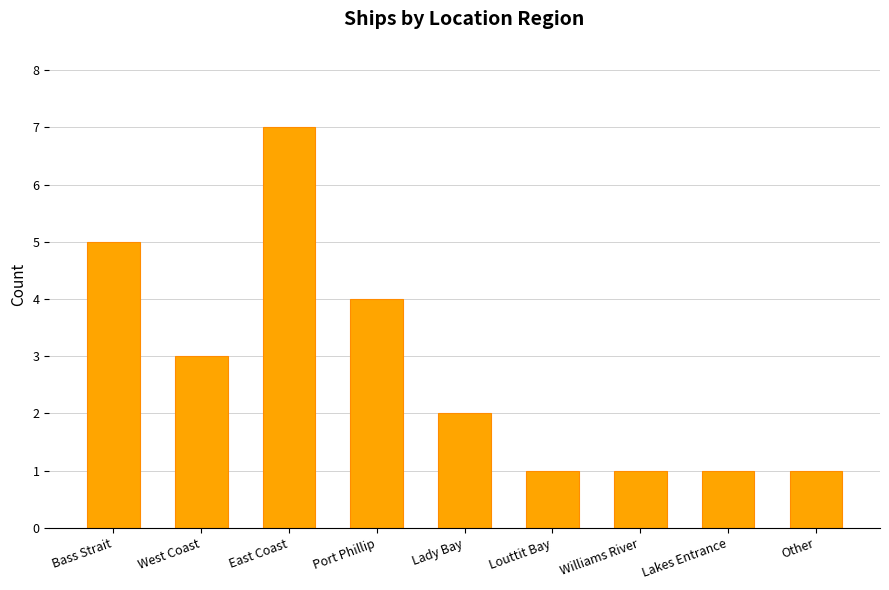

What is the ratio of the value at Port Phillip to the value at Other?

4.0